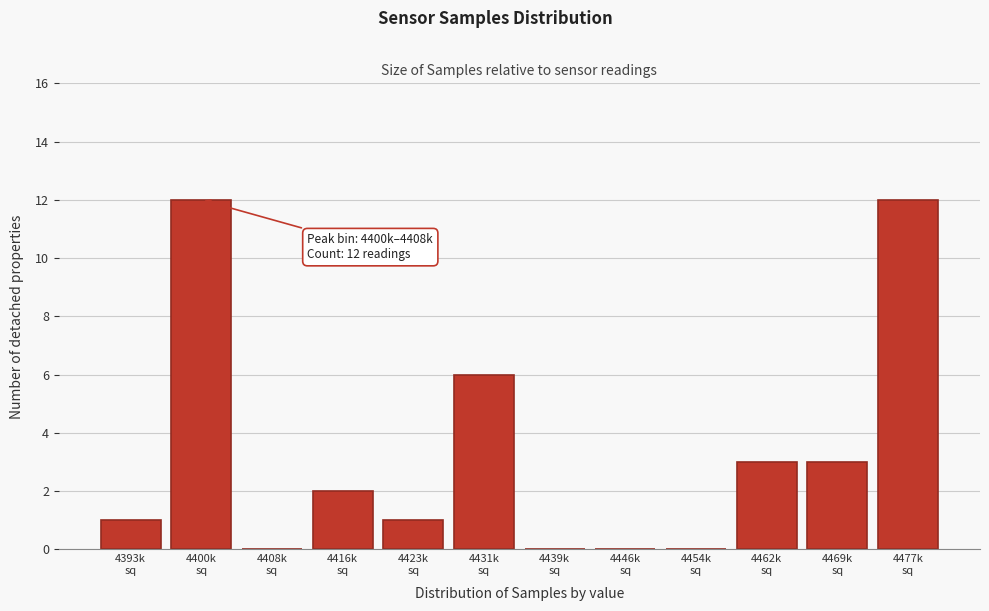

What is the greatest value displayed?

12